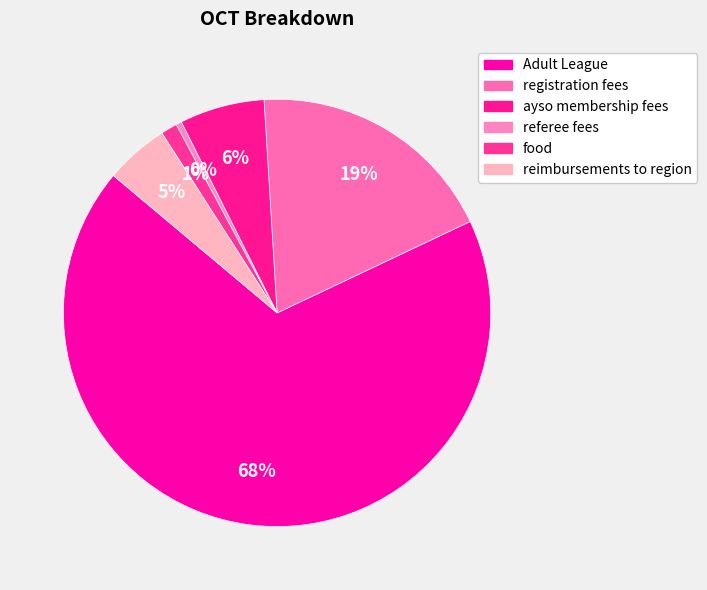

Rank the categories by value from highest to lowest.

Adult League, registration fees, ayso membership fees, reimbursements to region, food, referee fees